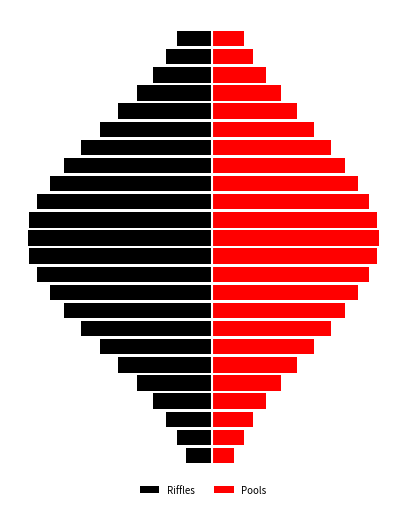

Reading left to right, list all the values displayed in this chart.

Riffles: -1.4	-1.9	-2.5	-3.2	-4.1	-5.1	-6.1	-7.1	-8.0	-8.8	-9.5	-9.9	-10.0	-9.9	-9.5	-8.8	-8.0	-7.1	-6.1	-5.1	-4.1	-3.2	-2.5	-1.9
Pools: 1.2	1.7	2.2	2.9	3.7	4.6	5.5	6.4	7.2	7.9	8.5	8.9	9.0	8.9	8.5	7.9	7.2	6.4	5.5	4.6	3.7	2.9	2.2	1.7